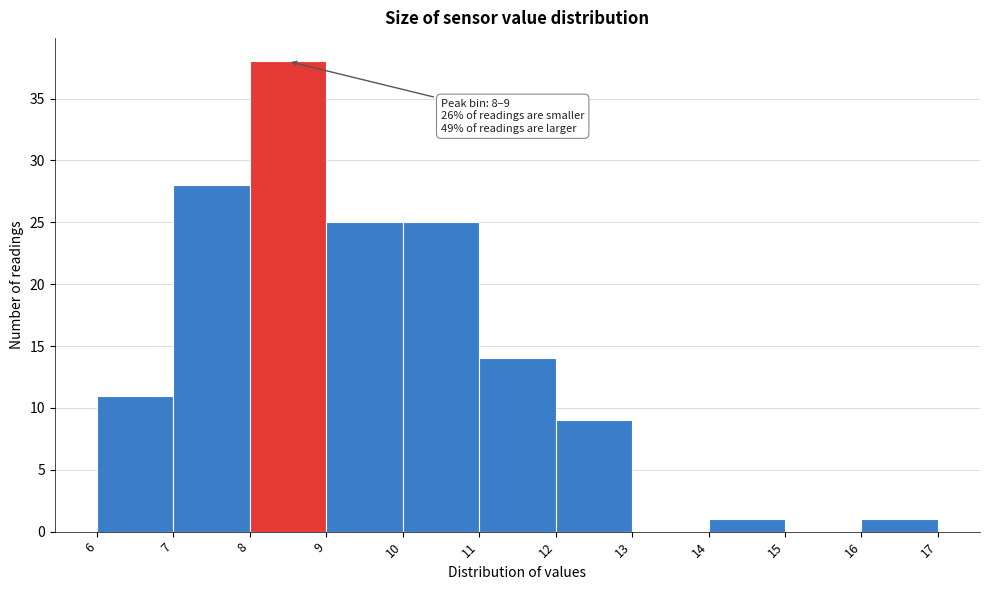

Which range on the x-axis has the tallest bar?

8 to 9